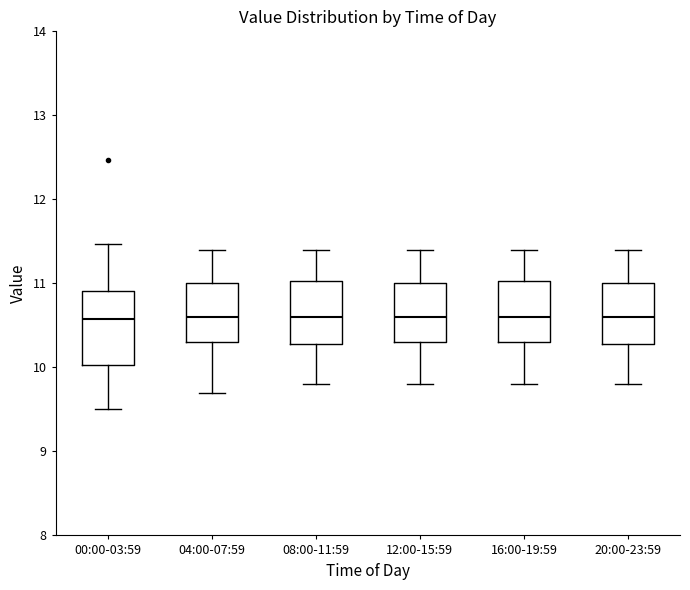

Comparing the boxes themselves (not the whiskers), which one is the tallest?

00:00-03:59